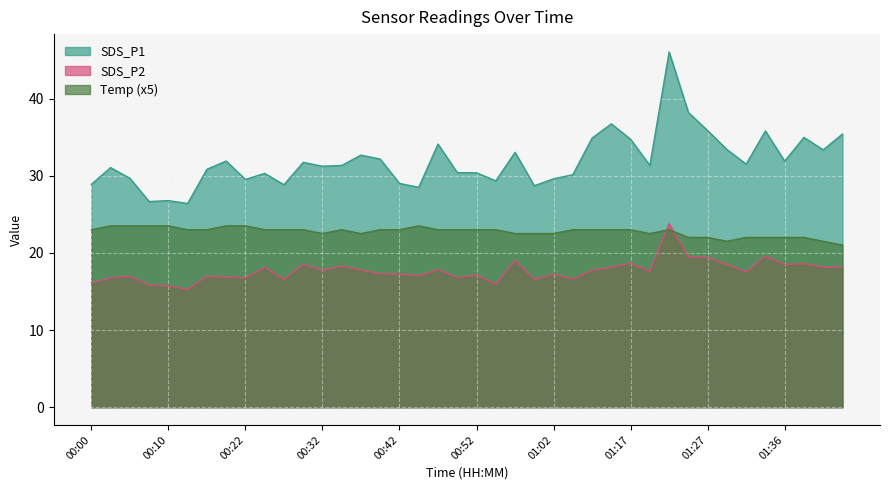

Which series has the largest total across all categories?

SDS_P1